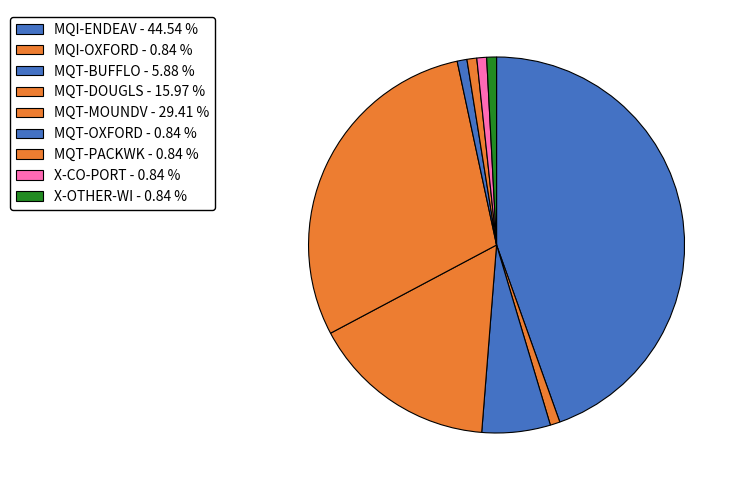

Count the number of slices in the pie.

9